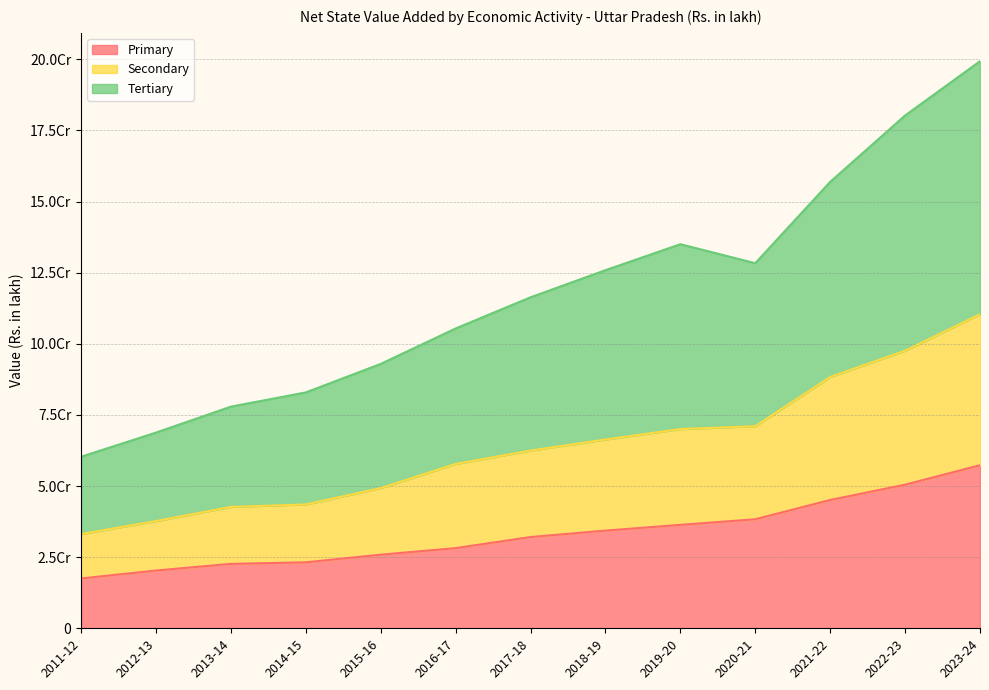

What position from the left is 2018-19?

8